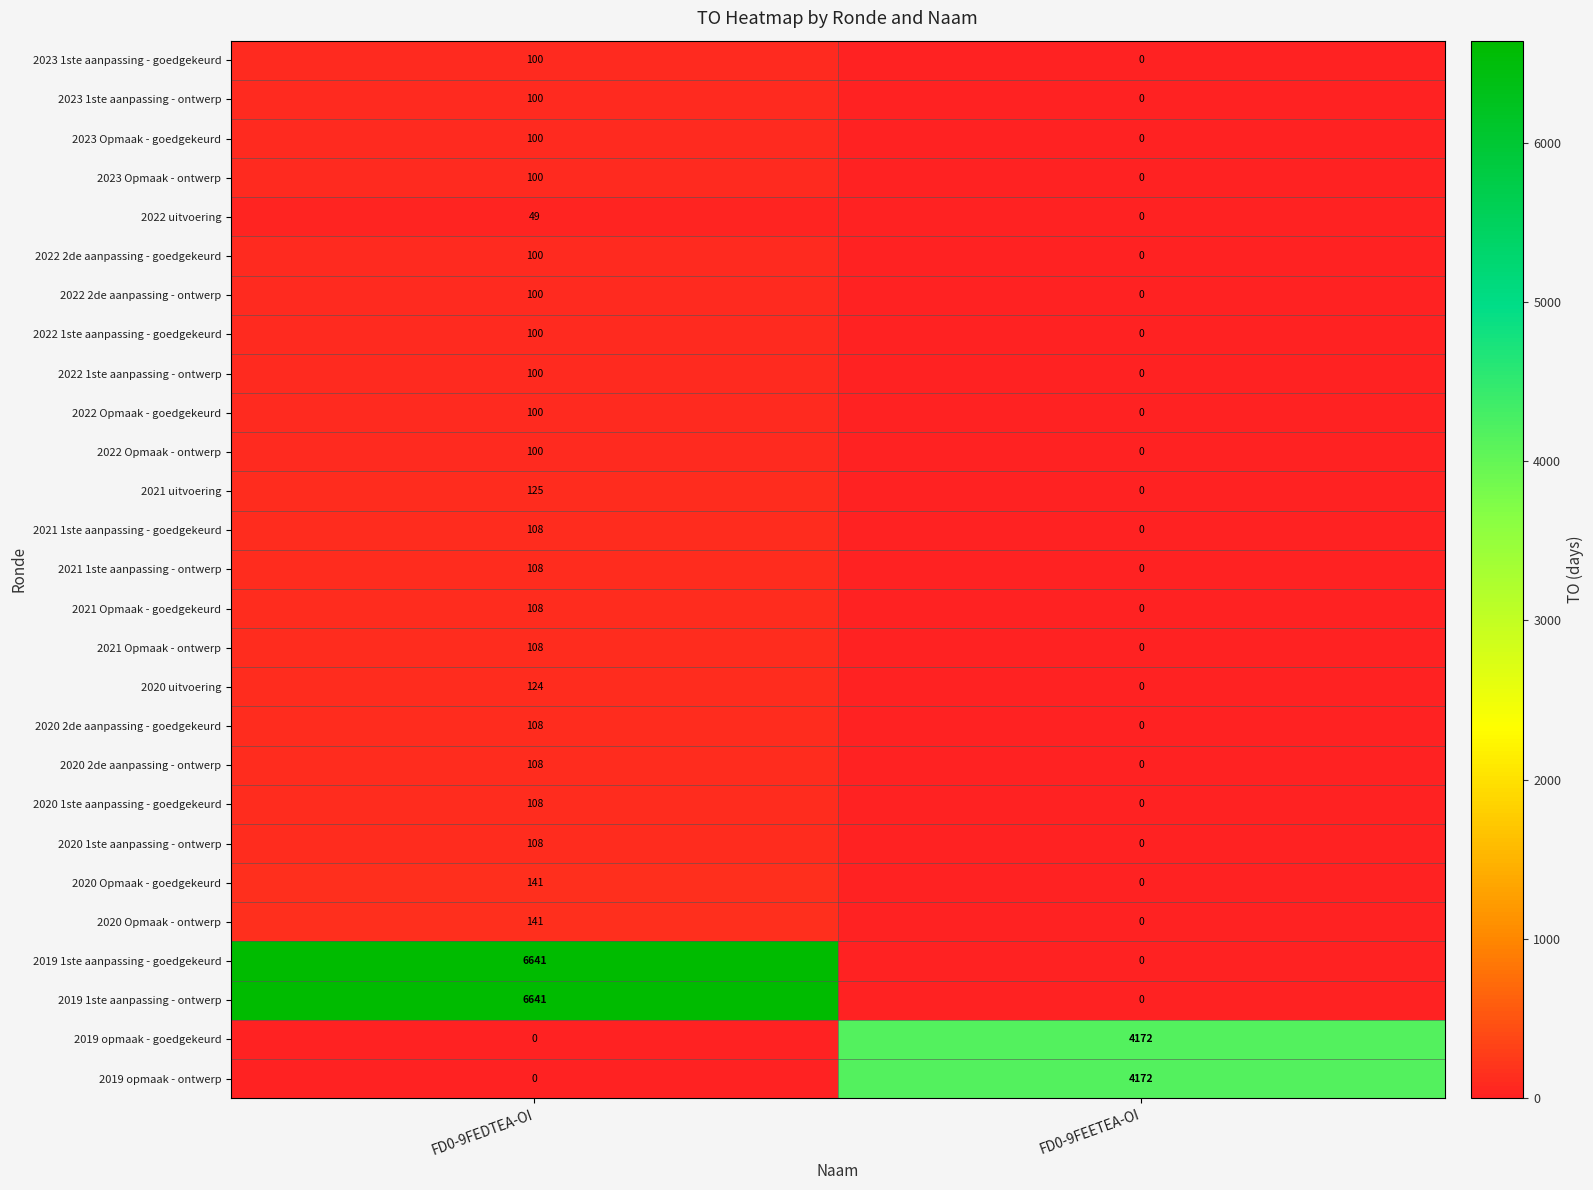

What is the maximum value shown in the chart?

6641